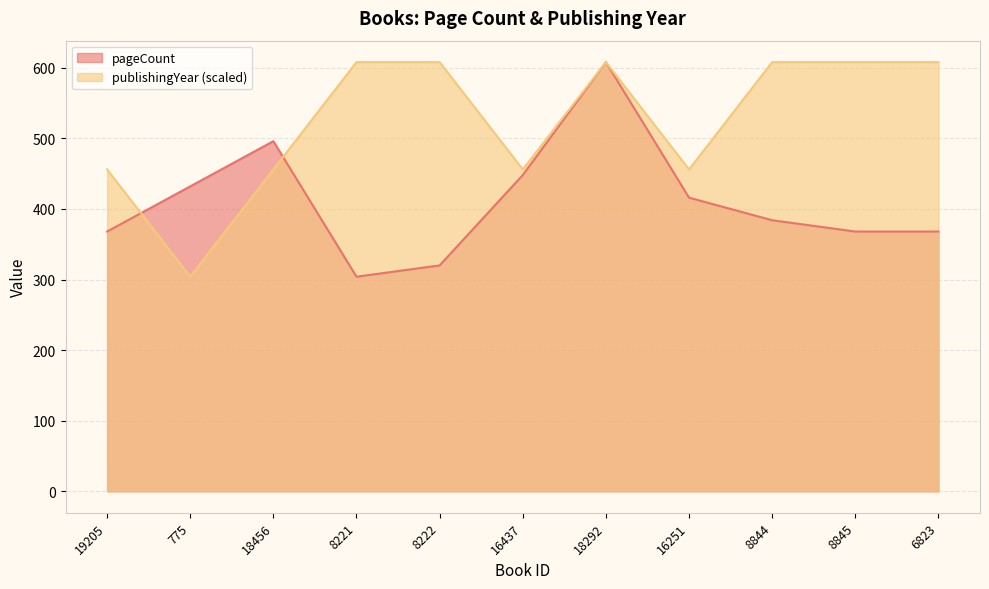

The value of publishingYear at 16251 is 456. True or false?

True